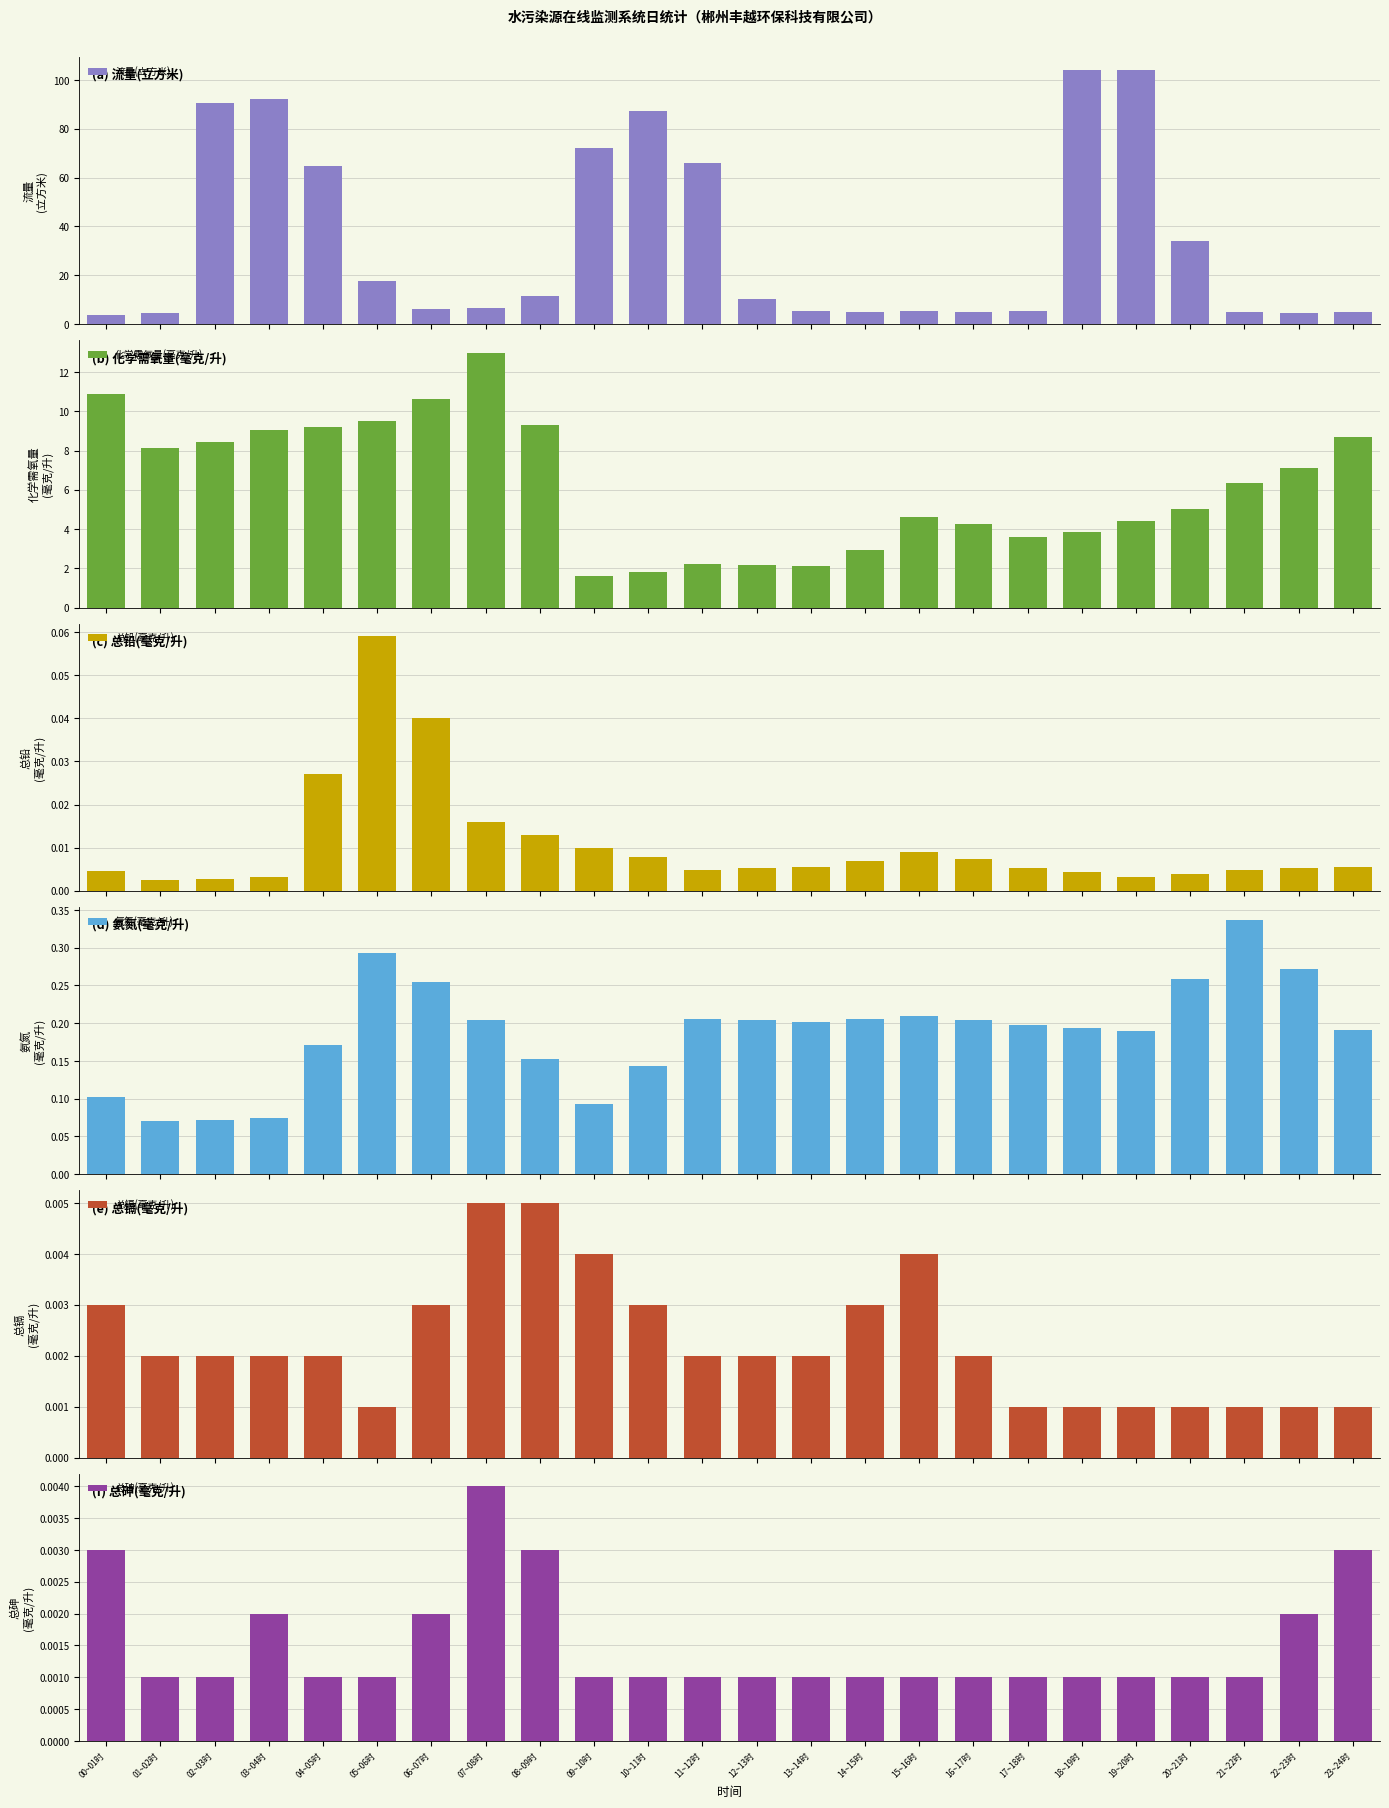

Reading right to left, extract all data points from this chart.

流量(立方米): 23~24时=5.0	22~23时=4.5	21~22时=5.1	20~21时=33.9	19~20时=103.9	18~19时=104.2	17~18时=5.5	16~17时=4.8	15~16时=5.5	14~15时=5.1	13~14时=5.6	12~13时=10.4	11~12时=66.1	10~11时=87.3	09~10时=72.3	08~09时=11.5	07~08时=6.7	06~07时=6.1	05~06时=17.7	04~05时=64.9	03~04时=92.2	02~03时=90.5	01~02时=4.7	00~01时=3.9
化学需氧量(毫克/升): 23~24时=8.7	22~23时=7.1	21~22时=6.4	20~21时=5.0	19~20时=4.4	18~19时=3.9	17~18时=3.6	16~17时=4.3	15~16时=4.6	14~15时=2.9	13~14时=2.1	12~13时=2.2	11~12时=2.2	10~11时=1.8	09~10时=1.6	08~09时=9.3	07~08时=13.0	06~07时=10.6	05~06时=9.5	04~05时=9.2	03~04时=9.1	02~03时=8.4	01~02时=8.1	00~01时=10.9
总铅(毫克/升): 23~24时=0.0	22~23时=0.0	21~22时=0.0	20~21时=0.0	19~20时=0.0	18~19时=0.0	17~18时=0.0	16~17时=0.0	15~16时=0.0	14~15时=0.0	13~14时=0.0	12~13时=0.0	11~12时=0.0	10~11时=0.0	09~10时=0.0	08~09时=0.0	07~08时=0.0	06~07时=0.0	05~06时=0.1	04~05时=0.0	03~04时=0.0	02~03时=0.0	01~02时=0.0	00~01时=0.0
氨氮(毫克/升): 23~24时=0.2	22~23时=0.3	21~22时=0.3	20~21时=0.3	19~20时=0.2	18~19时=0.2	17~18时=0.2	16~17时=0.2	15~16时=0.2	14~15时=0.2	13~14时=0.2	12~13时=0.2	11~12时=0.2	10~11时=0.1	09~10时=0.1	08~09时=0.2	07~08时=0.2	06~07时=0.3	05~06时=0.3	04~05时=0.2	03~04时=0.1	02~03时=0.1	01~02时=0.1	00~01时=0.1
总镉(毫克/升): 23~24时=0.0	22~23时=0.0	21~22时=0.0	20~21时=0.0	19~20时=0.0	18~19时=0.0	17~18时=0.0	16~17时=0.0	15~16时=0.0	14~15时=0.0	13~14时=0.0	12~13时=0.0	11~12时=0.0	10~11时=0.0	09~10时=0.0	08~09时=0.0	07~08时=0.0	06~07时=0.0	05~06时=0.0	04~05时=0.0	03~04时=0.0	02~03时=0.0	01~02时=0.0	00~01时=0.0
总砷(毫克/升): 23~24时=0.0	22~23时=0.0	21~22时=0.0	20~21时=0.0	19~20时=0.0	18~19时=0.0	17~18时=0.0	16~17时=0.0	15~16时=0.0	14~15时=0.0	13~14时=0.0	12~13时=0.0	11~12时=0.0	10~11时=0.0	09~10时=0.0	08~09时=0.0	07~08时=0.0	06~07时=0.0	05~06时=0.0	04~05时=0.0	03~04时=0.0	02~03时=0.0	01~02时=0.0	00~01时=0.0